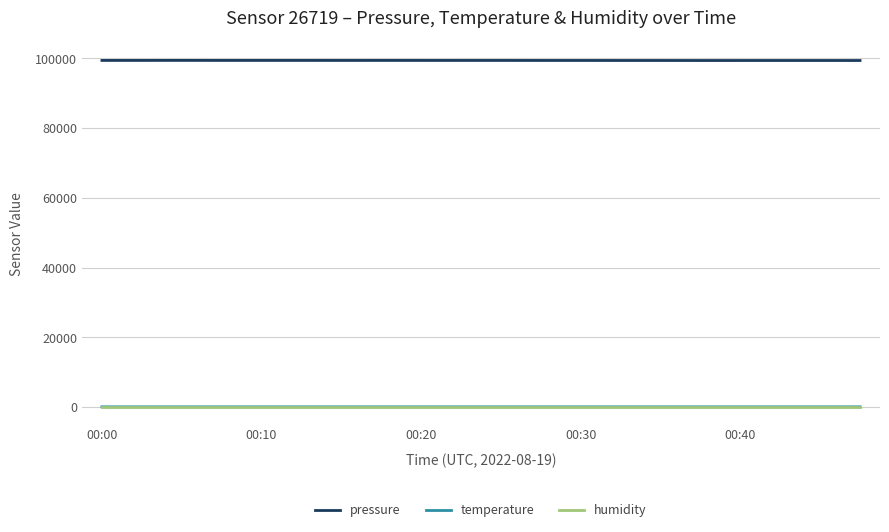

True or false: temperature and pressure cross at least once.

False